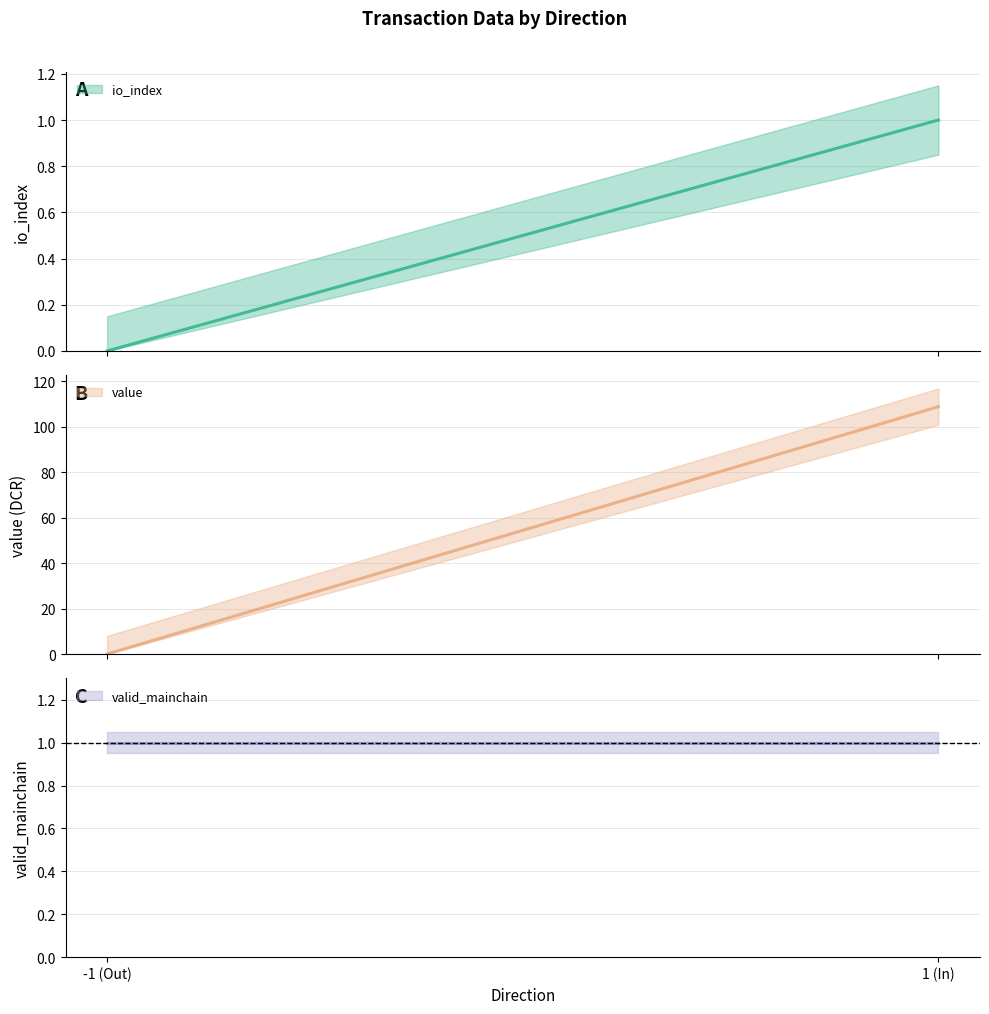

Which series has the largest range (max minus min)?

value